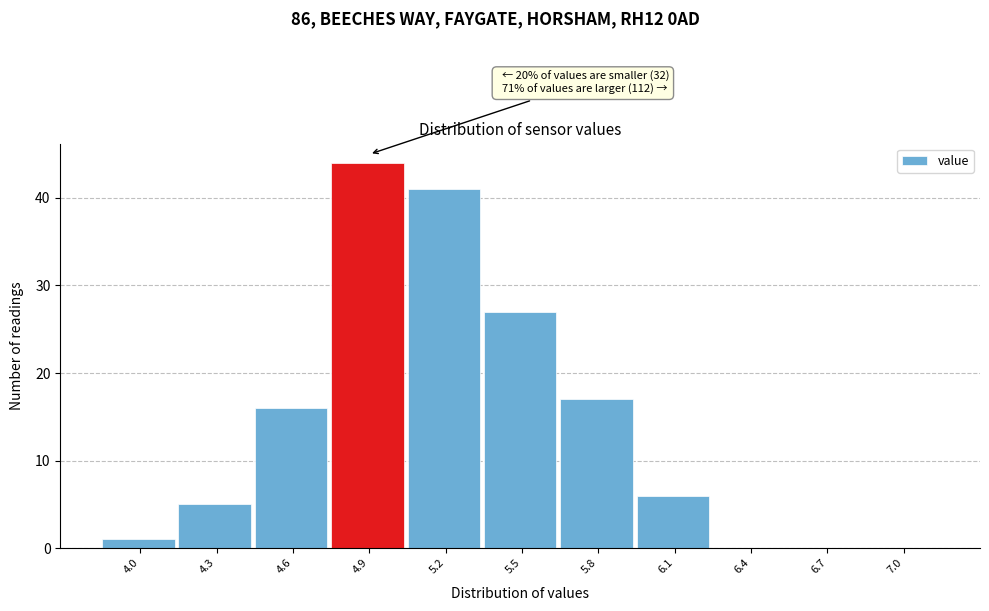

Reading right to left, extract all data points from this chart.

7.0=0	6.7=0	6.4=0	6.1=6	5.8=17	5.5=27	5.2=41	4.9=44	4.6=16	4.3=5	4.0=1